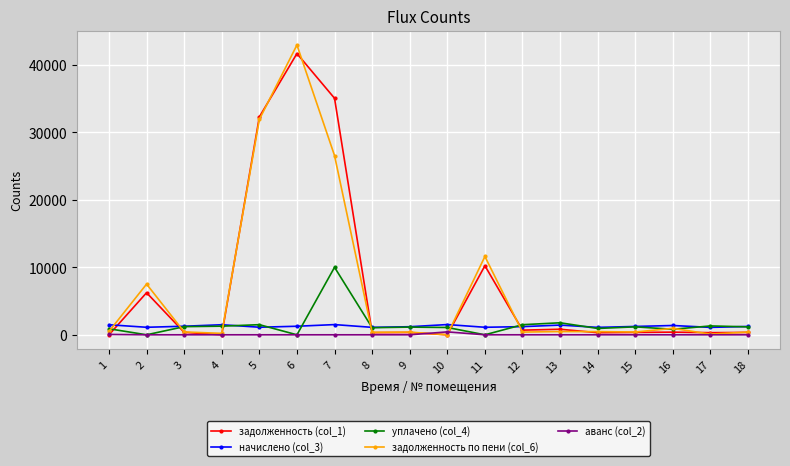

The value of аванс (col_2) at 8 is 0.0. True or false?

True